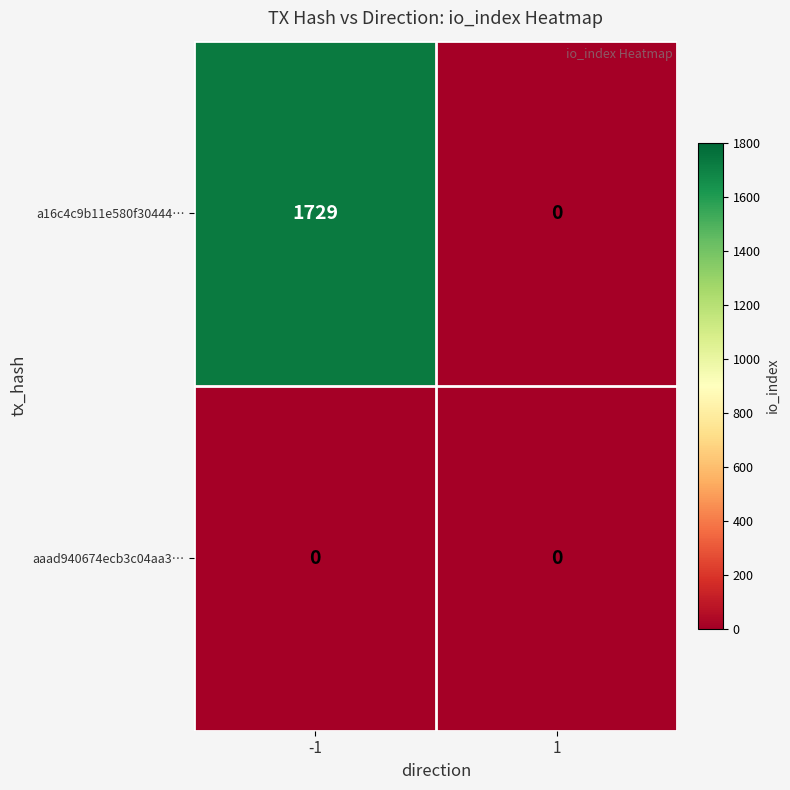

Between -1 and 1, which series saw the biggest shift?

a16c4c9b11e580f30444…